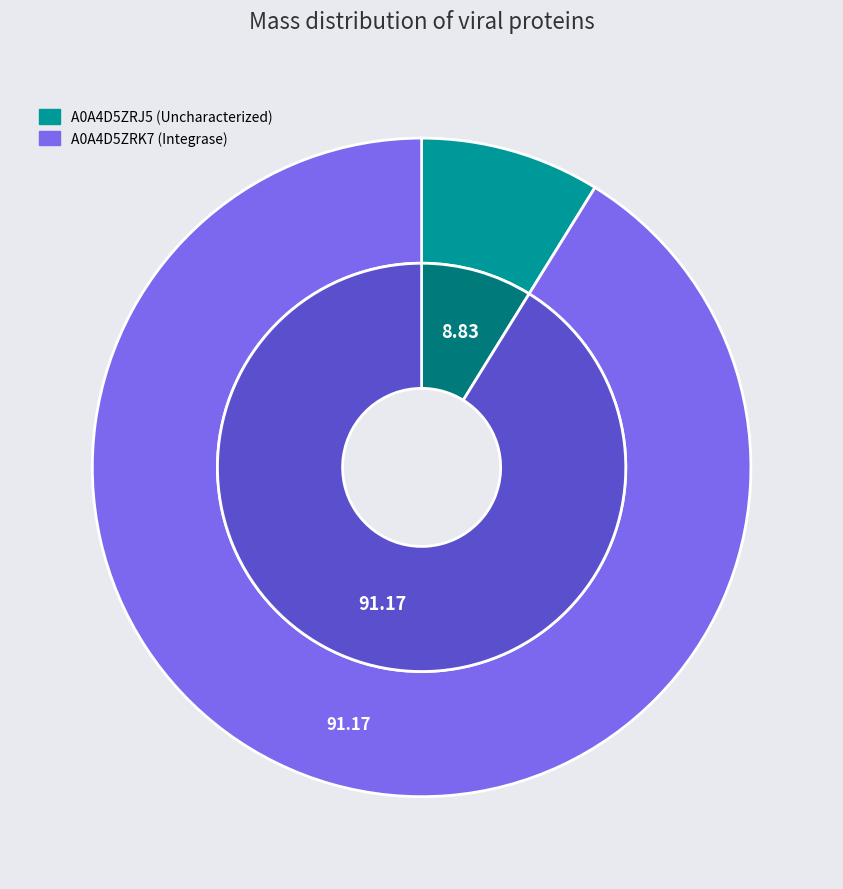

The A0A4D5ZRK7 (Integrase) slice represents 81% of the pie. True or false?

False